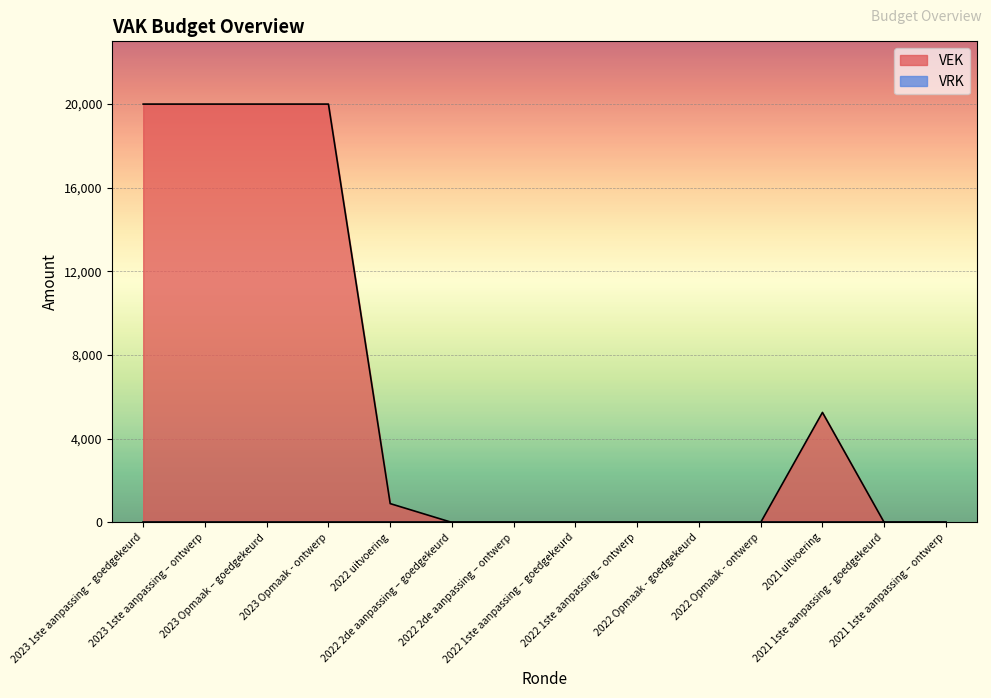

What is the average value?

6154